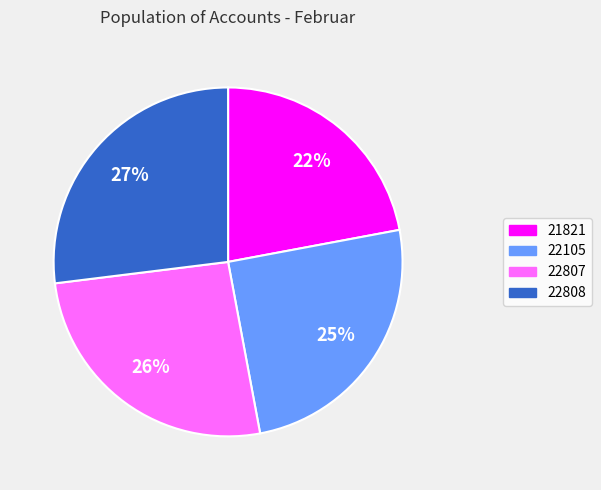

Does any single category account for the majority?

No